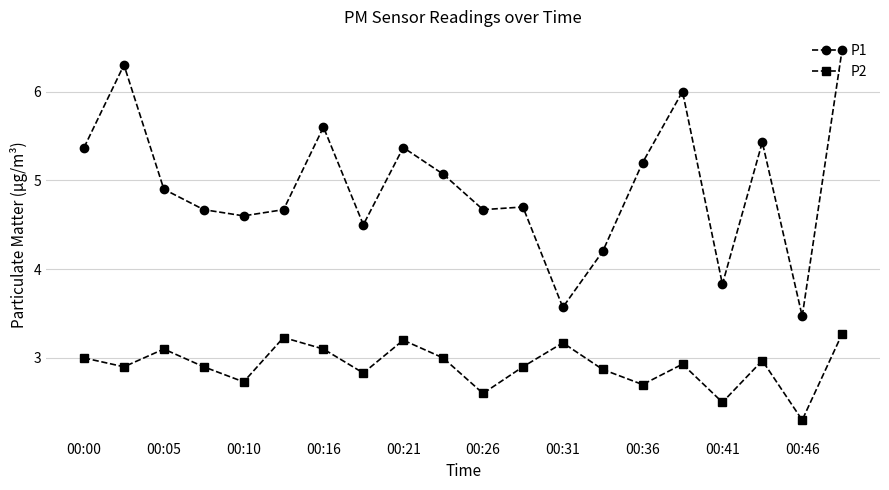

True or false: P2 and P1 intersect in this chart.

False